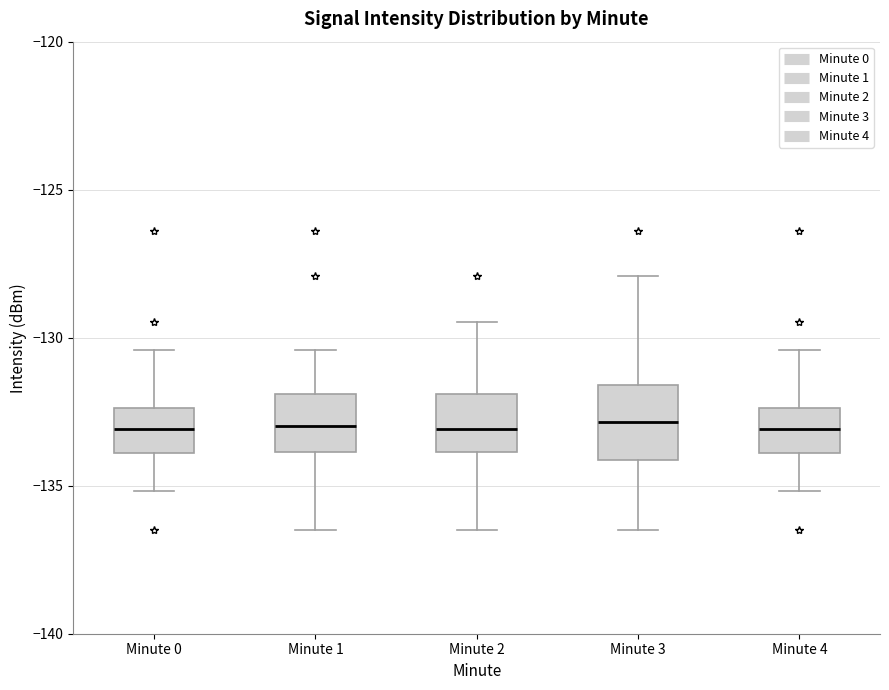

Reading left to right, transcribe this box plot: for each box, give where its median line is, the range the box spans, and where its two whiskers end, as read against the y-axis. The values are not printed on the chart, so give them approximately, as read against the axis.

Minute 0: median -133.0, box -134.0 to -132.5, whiskers -135.0 to -130.5
Minute 1: median -133.0, box -134.0 to -132.0, whiskers -136.5 to -130.5
Minute 2: median -133.0, box -134.0 to -132.0, whiskers -136.5 to -129.5
Minute 3: median -133.0, box -134.0 to -131.5, whiskers -136.5 to -128.0
Minute 4: median -133.0, box -134.0 to -132.5, whiskers -135.0 to -130.5